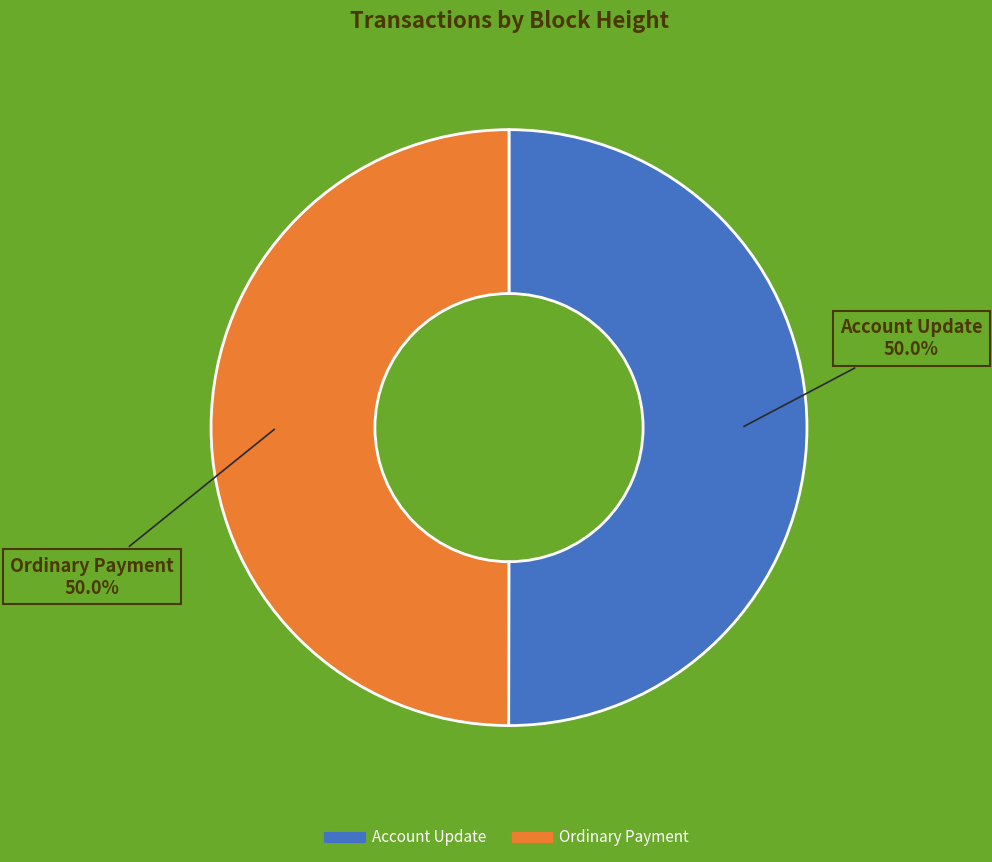

How many segments does this pie chart have?

2